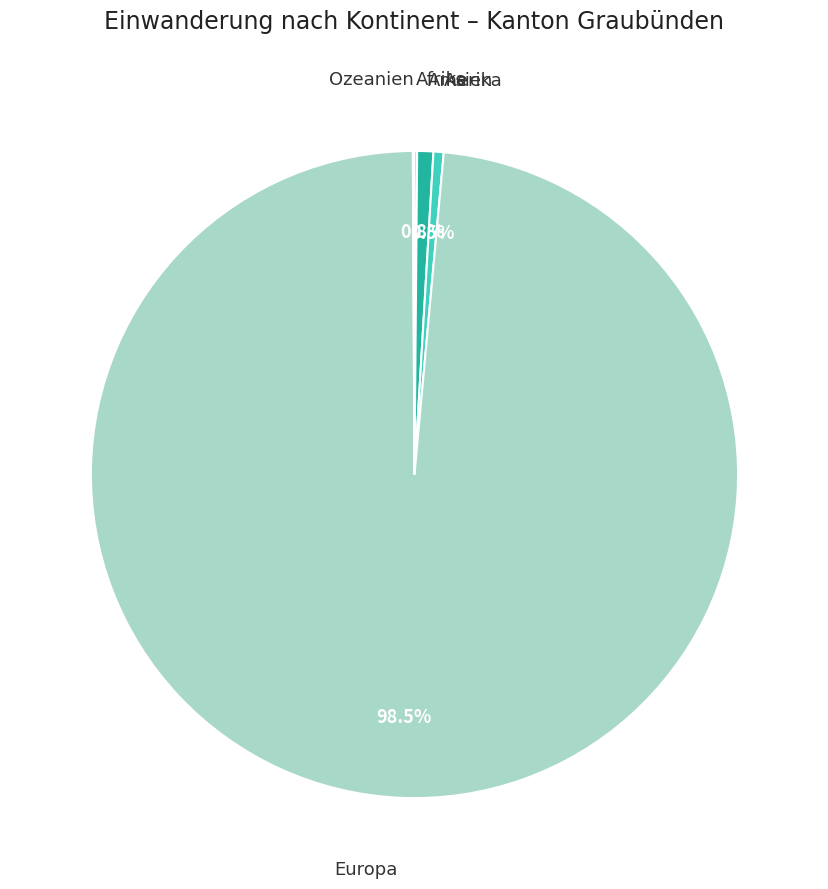

What portion of the pie excludes Amerika?

99.2%